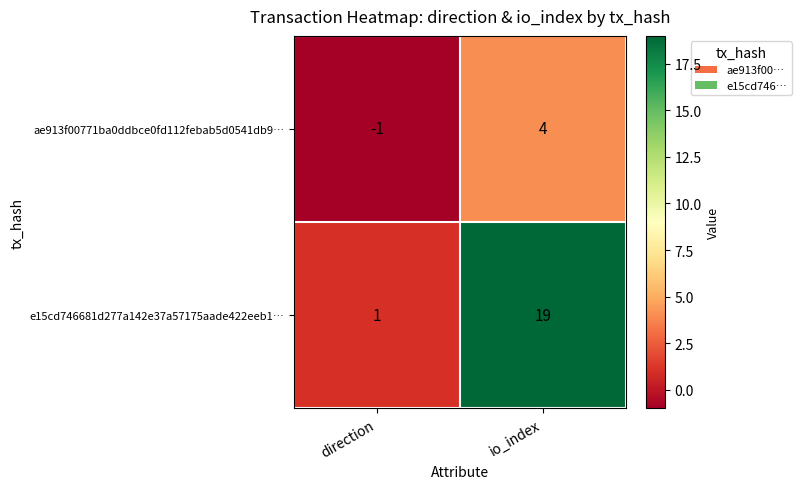

What is the smallest value displayed?

-1